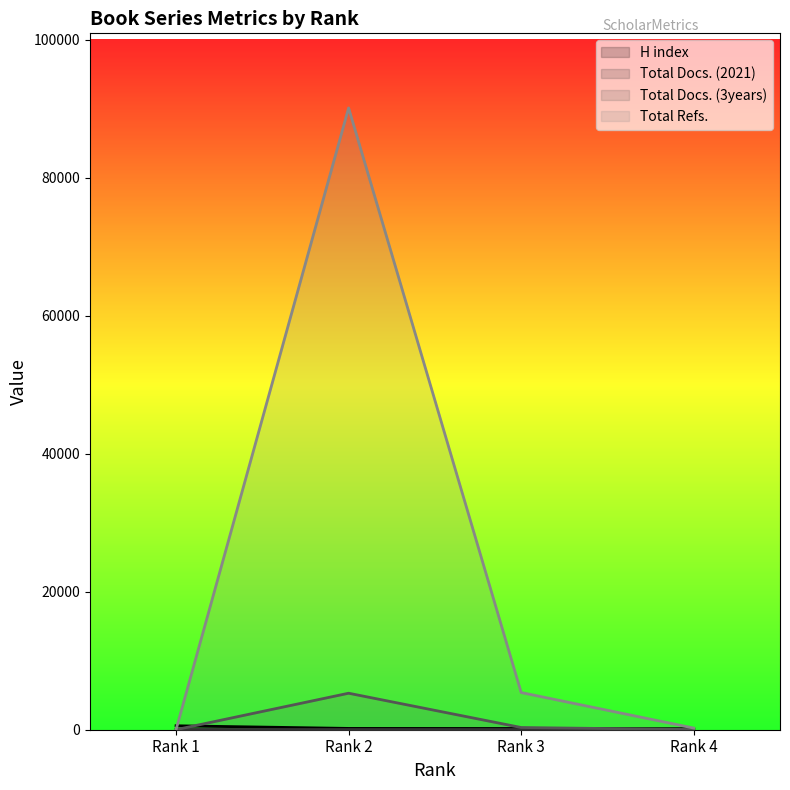

At Rank 3, list the series in order from largest to smallest.

Total Refs., Total Docs. (3years), H index, Total Docs. (2021)